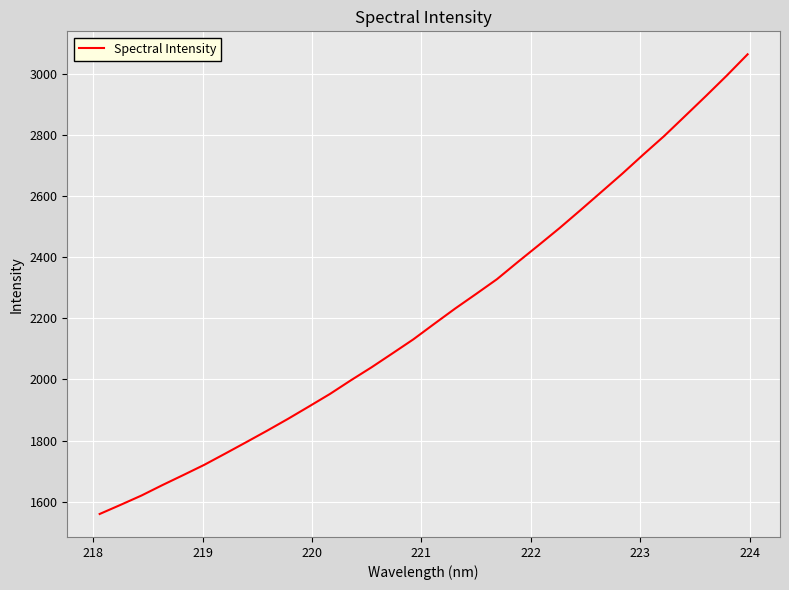

How many values exceed 2182?

16